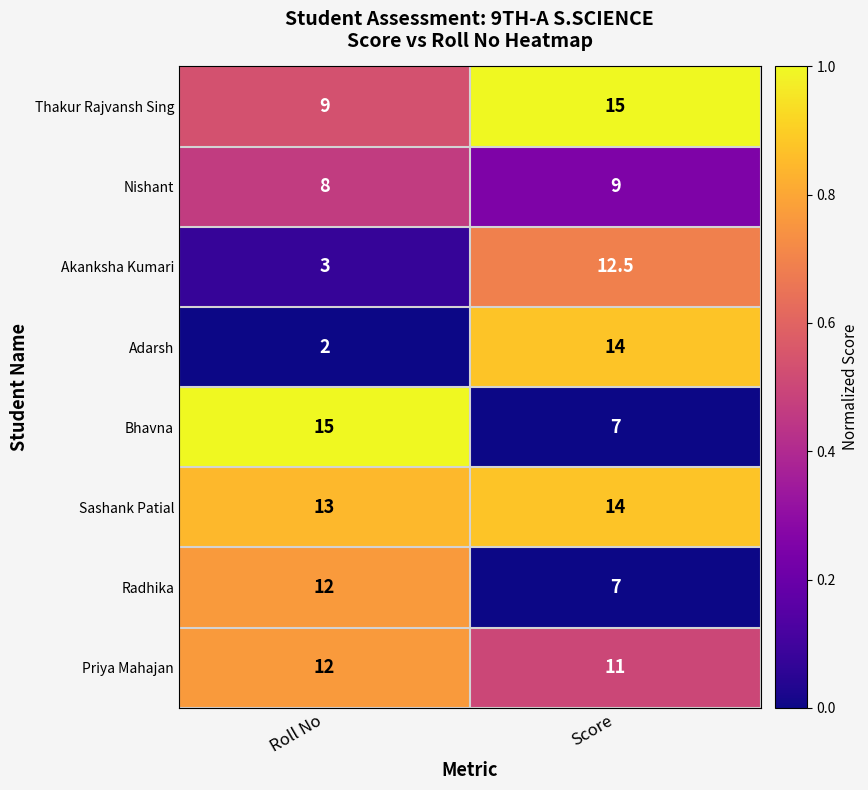

The value of Sashank Patial at Score is 22.0. True or false?

False